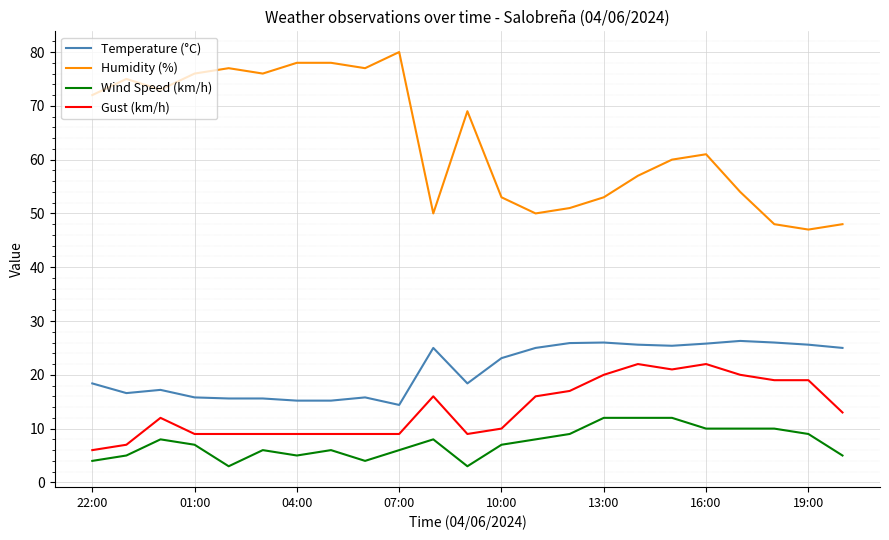

What are all the series names shown in the legend?

Temperature (°C), Humidity (%), Wind Speed (km/h), Gust (km/h)